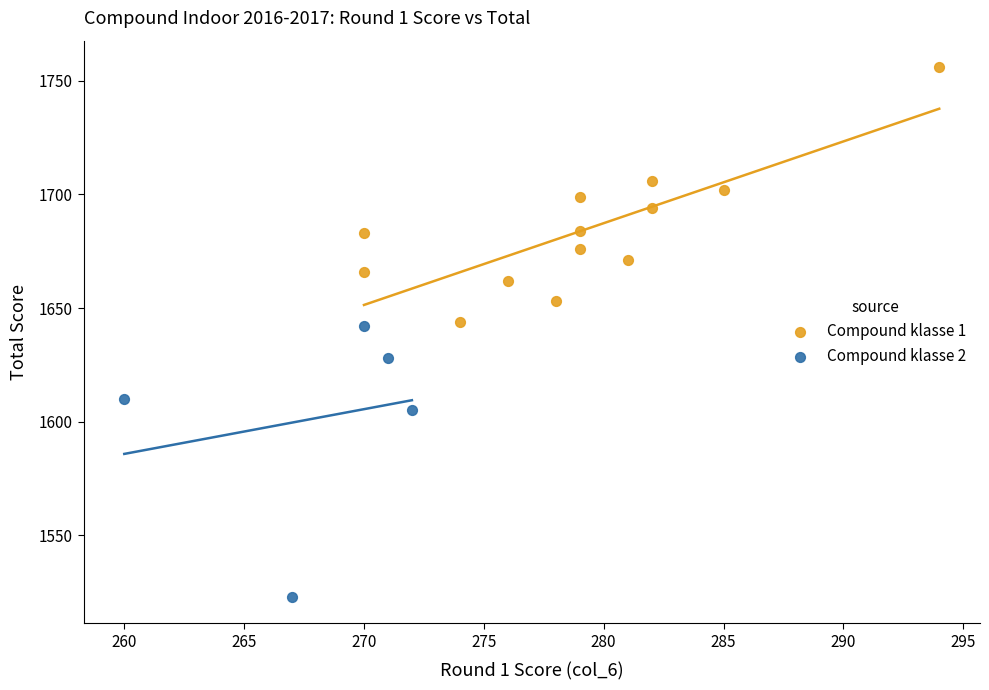

Which series contains the highest Y value?

Compound klasse 1